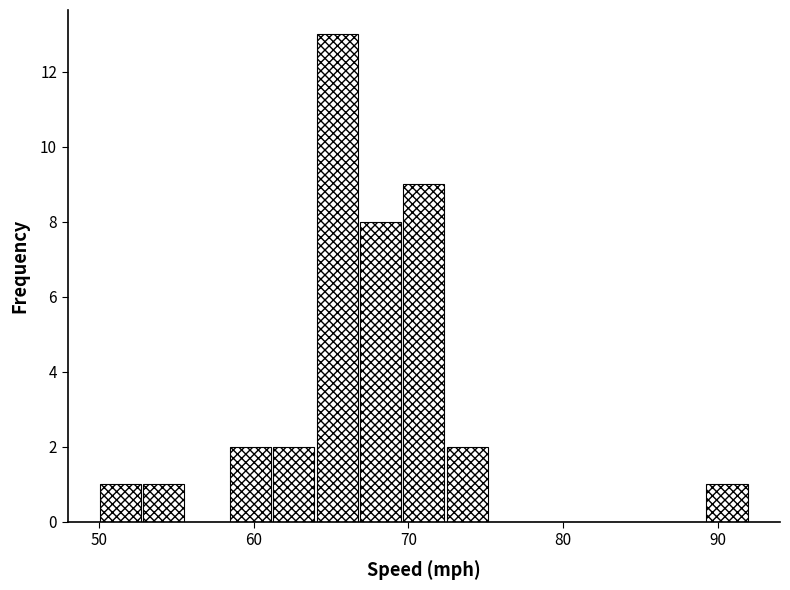

Around what value on the x-axis is the tallest bar? Give the approximate position of its centre, as read against the axis.

65